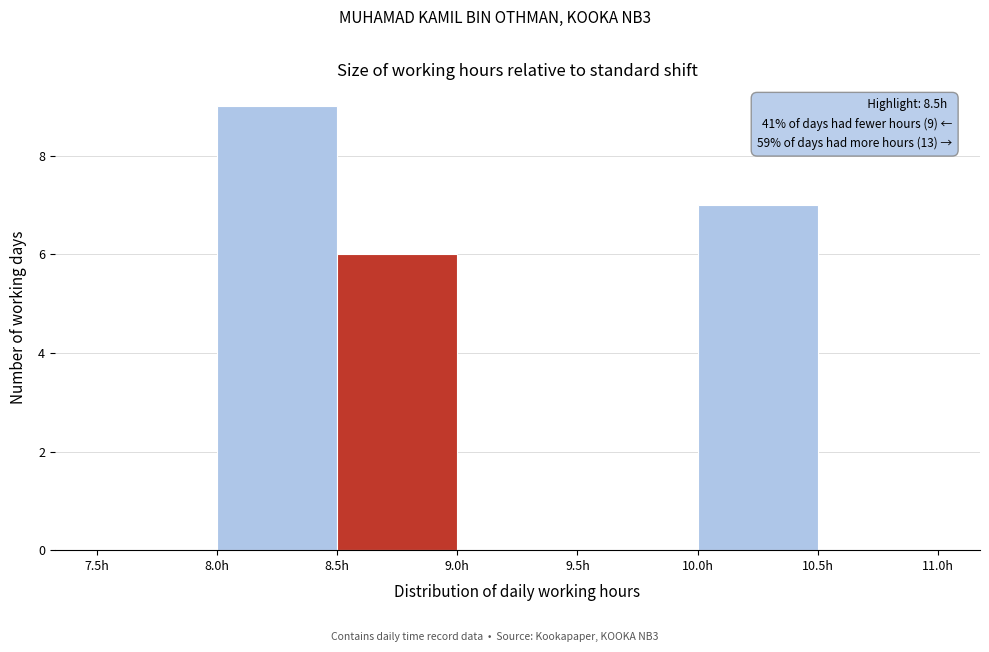

Over which range of the x-axis is the bar tallest?

8.0 to 8.5